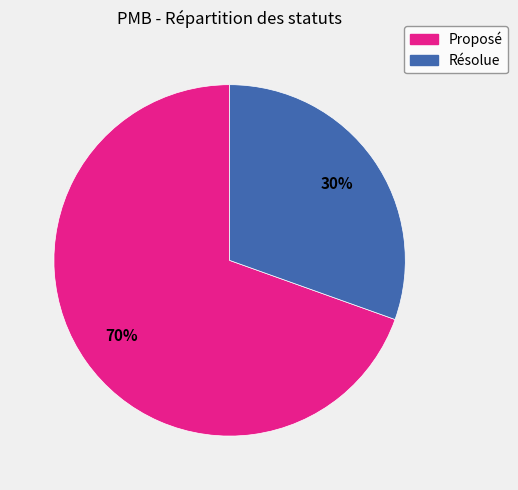

To the nearest percent, what is the combined percentage of Proposé and Résolue?

100%